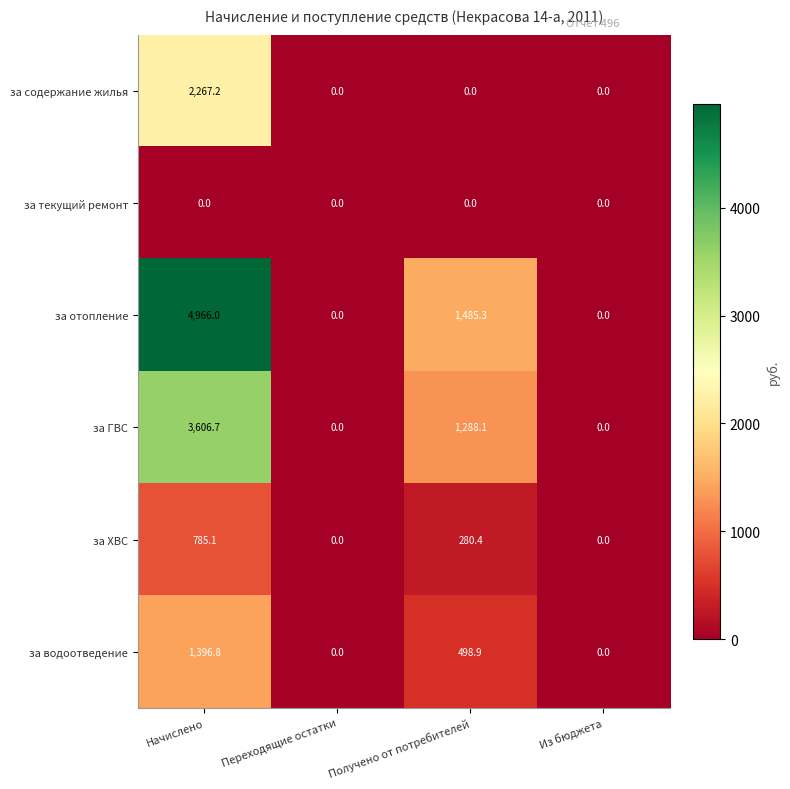

Which series has the largest range (max minus min)?

за отопление